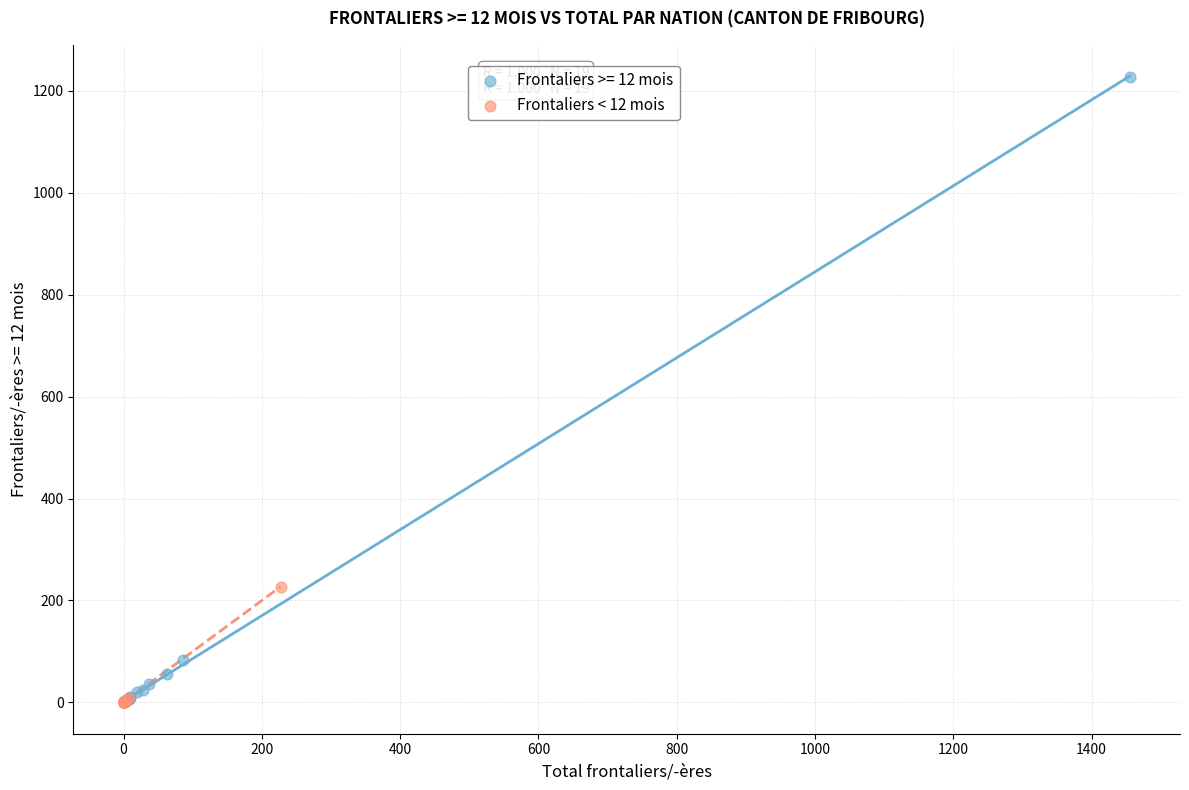

Which series has the largest Y range (max minus min)?

Frontaliers >= 12 mois